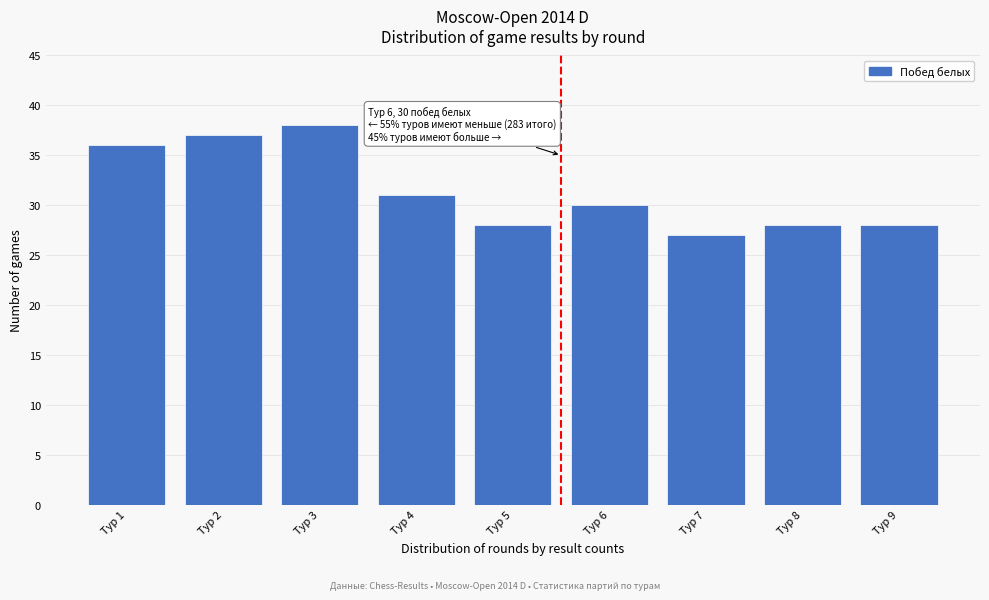

Reading left to right, extract all data points from this chart.

Тур 1=36	Тур 2=37	Тур 3=38	Тур 4=31	Тур 5=28	Тур 6=30	Тур 7=27	Тур 8=28	Тур 9=28